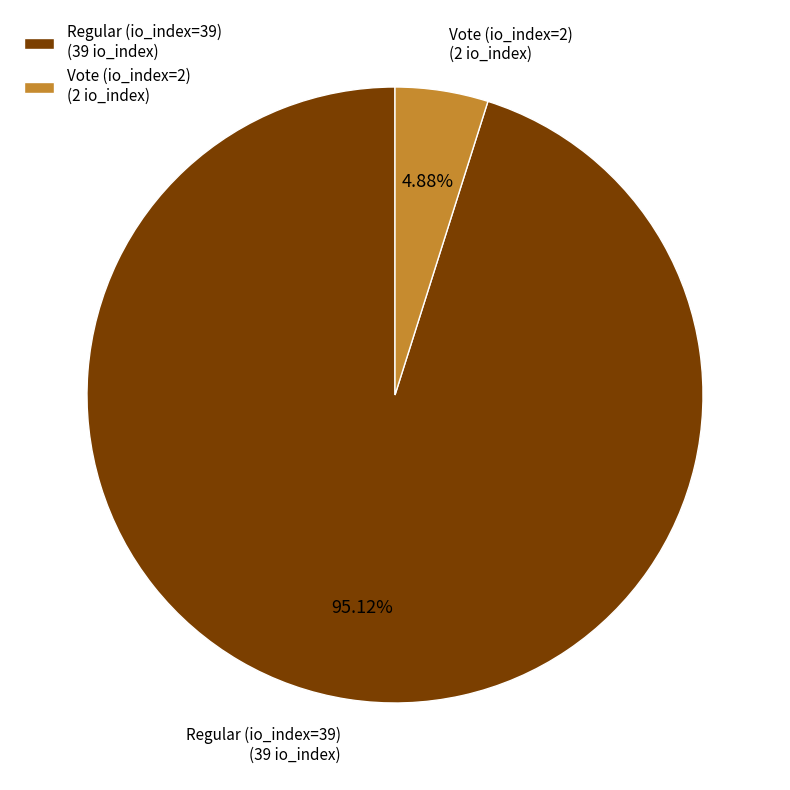

Which slice is the largest?

Regular (io_index=39)